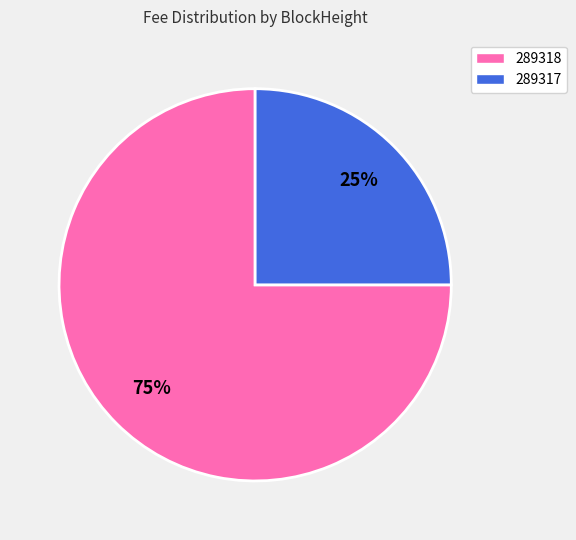

How many segments does this pie chart have?

2